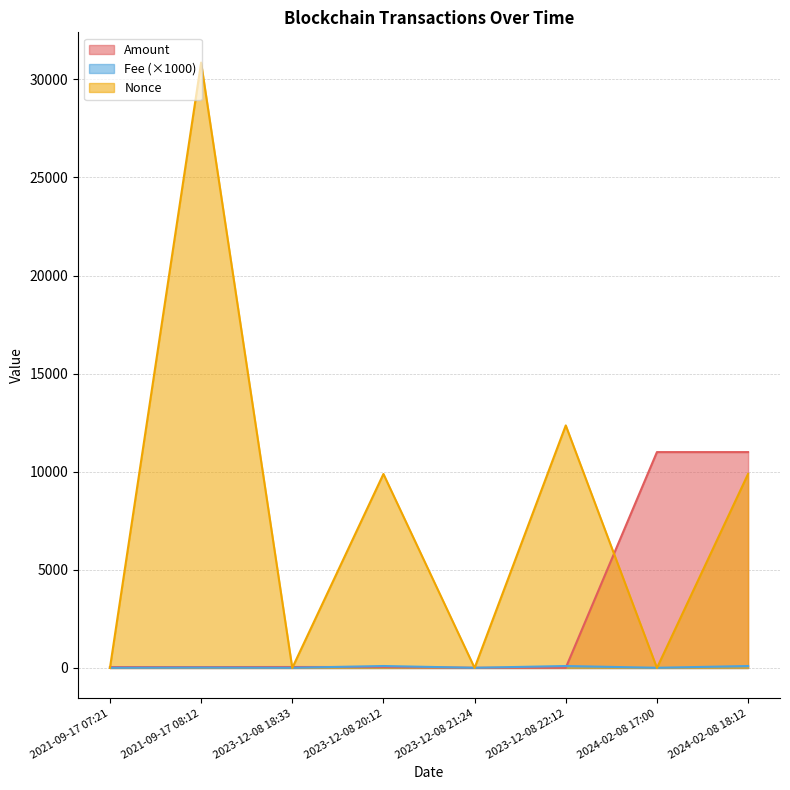

Is the value of Amount at 2023-12-08 20:12 greater than the value of Nonce at 2021-09-17 08:12?

No